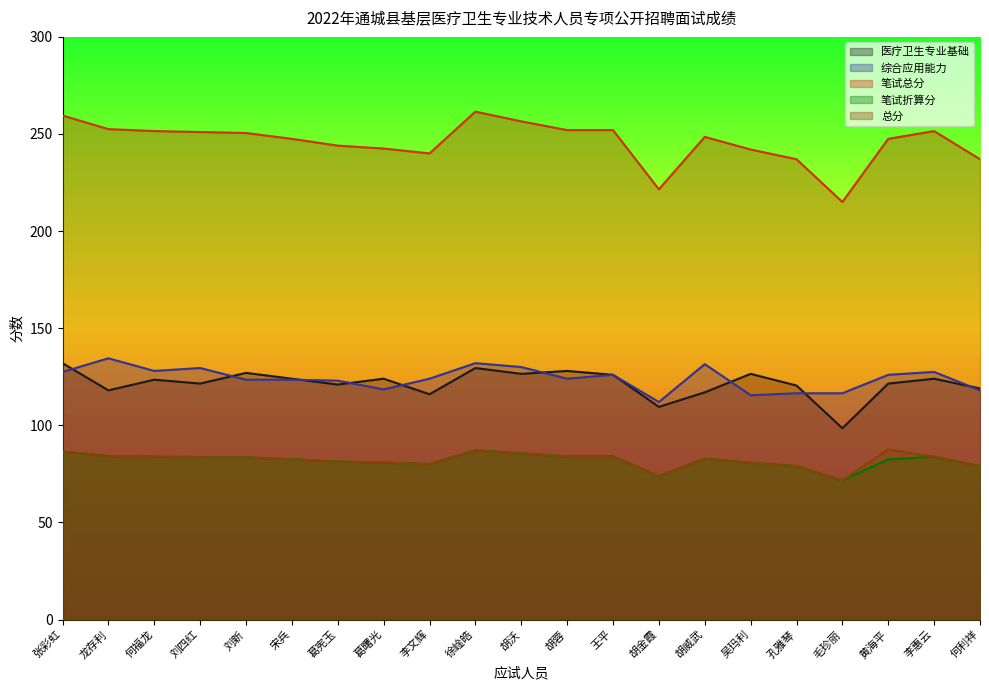

Does the chart display data point markers on the line(s)?

No